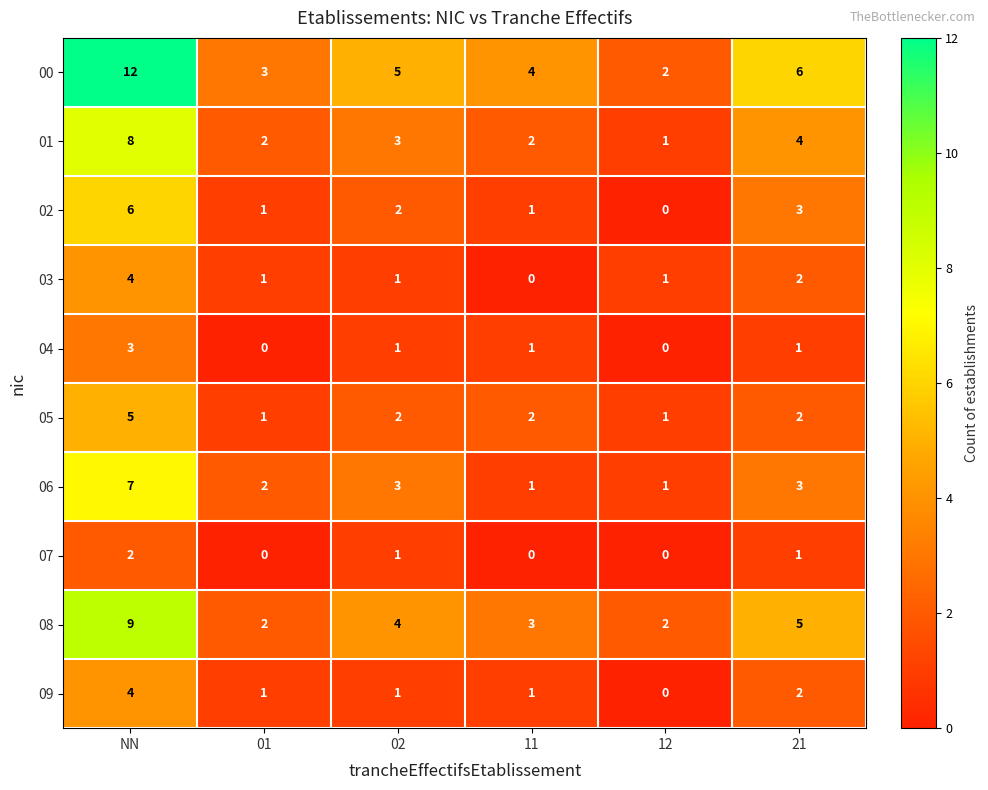

Which category has the highest value across all series?

NN